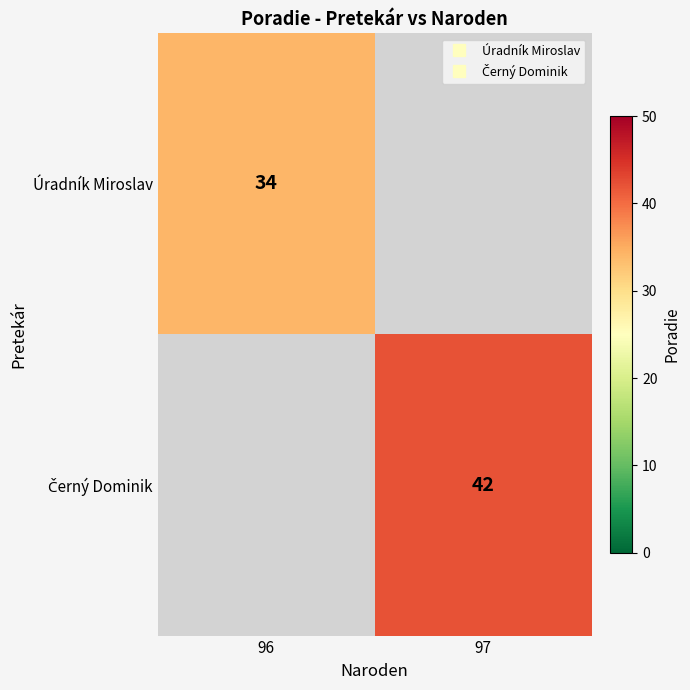

What is the minimum value shown in the chart?

34.0